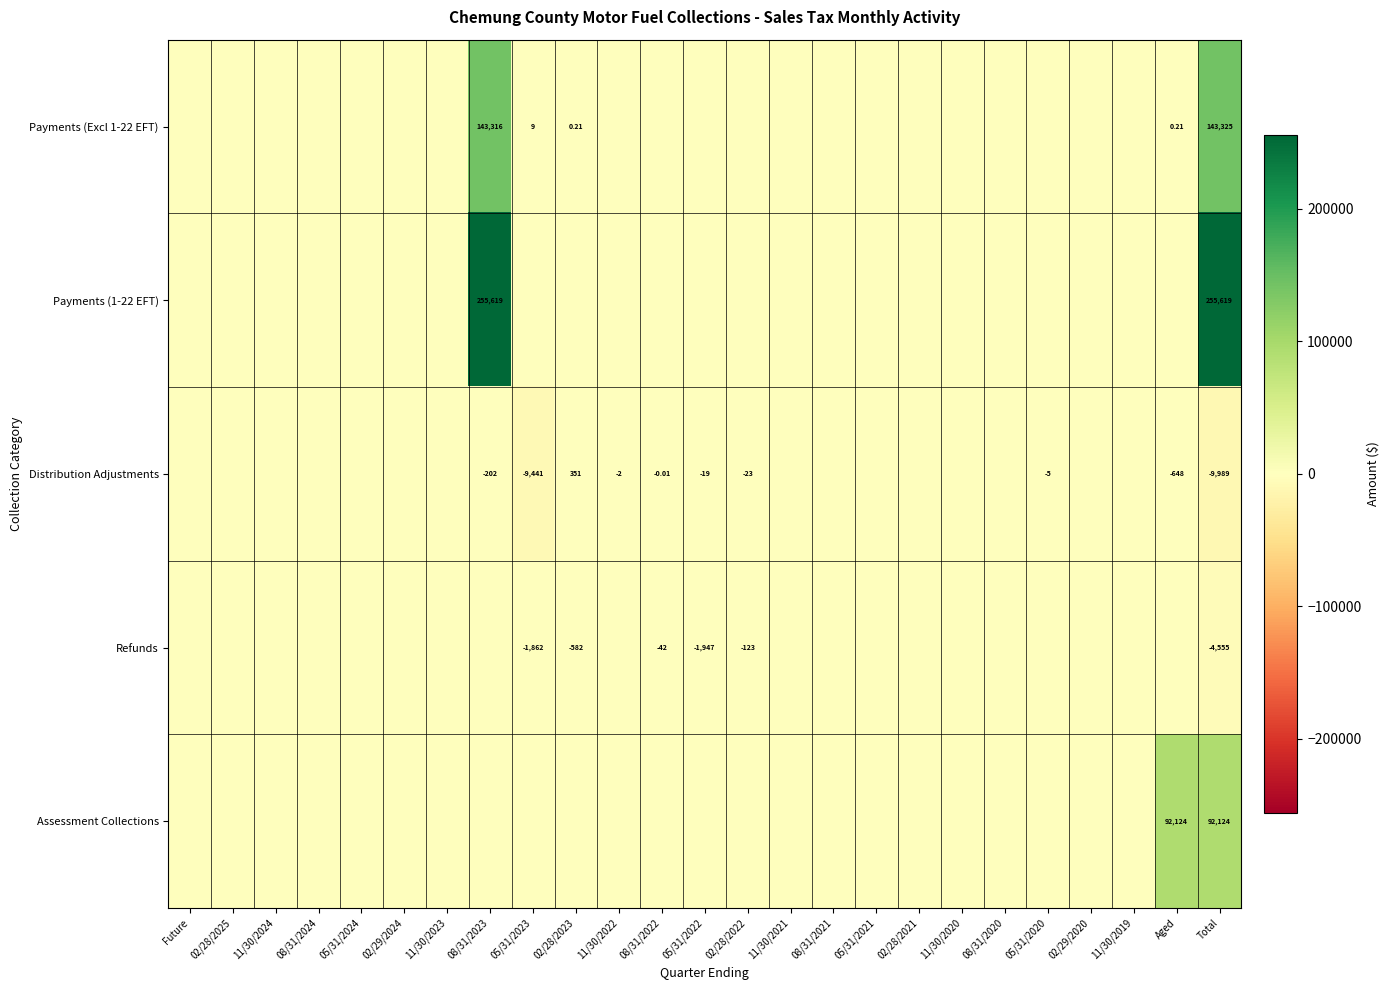

How many negative values does the Distribution Adjustments series have?

9